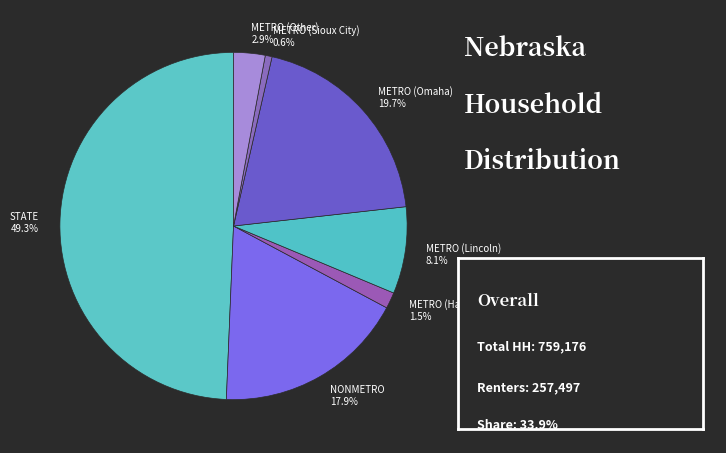

Which has a higher value, METRO (Sioux City) or METRO (Other)?

METRO (Other)